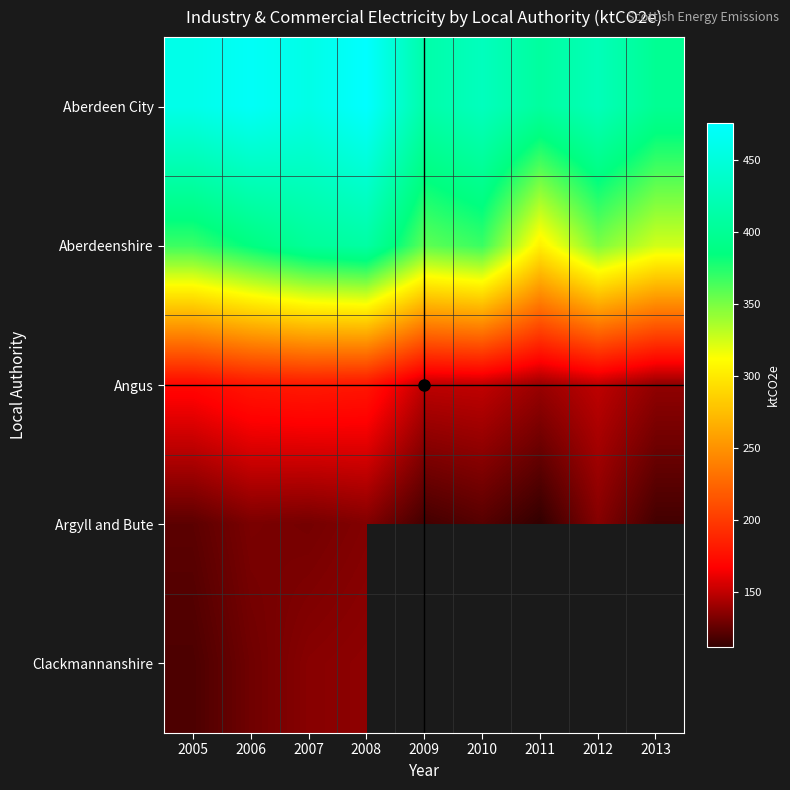

The Aberdeen City series shows 459.5 at 2005. True or false?

True